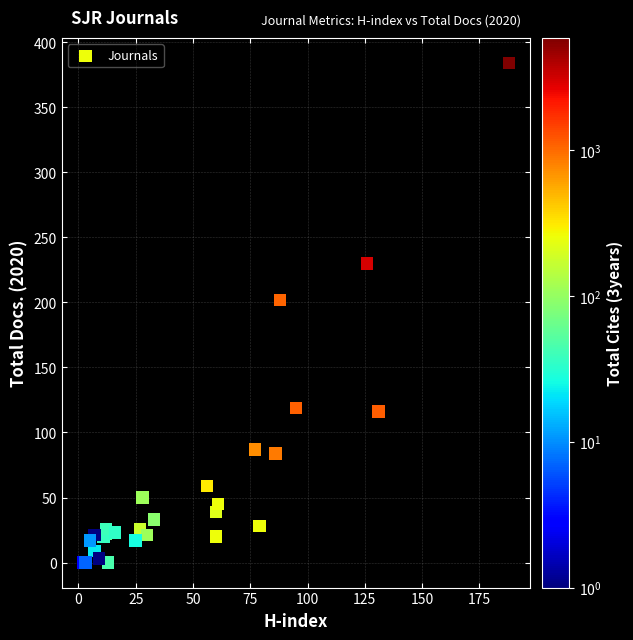

What Y value in the scatter plot is closest to 192?

202